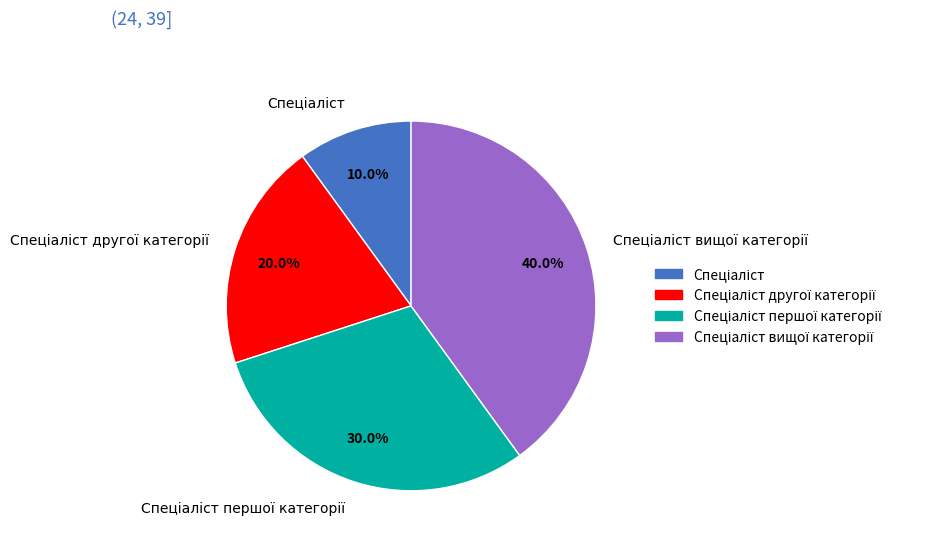

Is there any slice that represents more than half of the pie?

No